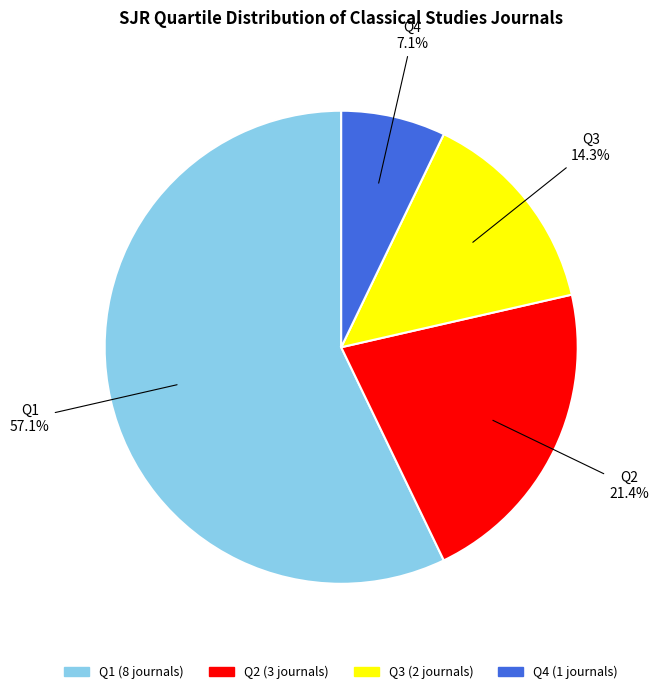

What portion of the pie excludes Q2?

78.6%